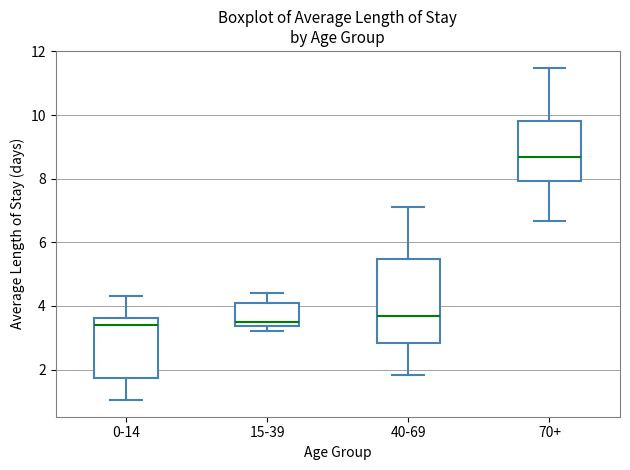

Reading left to right, transcribe this box plot: for each box, give where its median line is, the range the box spans, and where its two whiskers end, as read against the y-axis. The values are not printed on the chart, so give them approximately, as read against the axis.

0-14: median 3.4, box 1.8 to 3.6, whiskers 1.0 to 4.4
15-39: median 3.4 (just above the box's lower edge), box 3.4 to 4.2, whiskers 3.2 to 4.4
40-69: median 3.6, box 2.8 to 5.4, whiskers 1.8 to 7.2
70+: median 8.6, box 8.0 to 9.8, whiskers 6.6 to 11.4